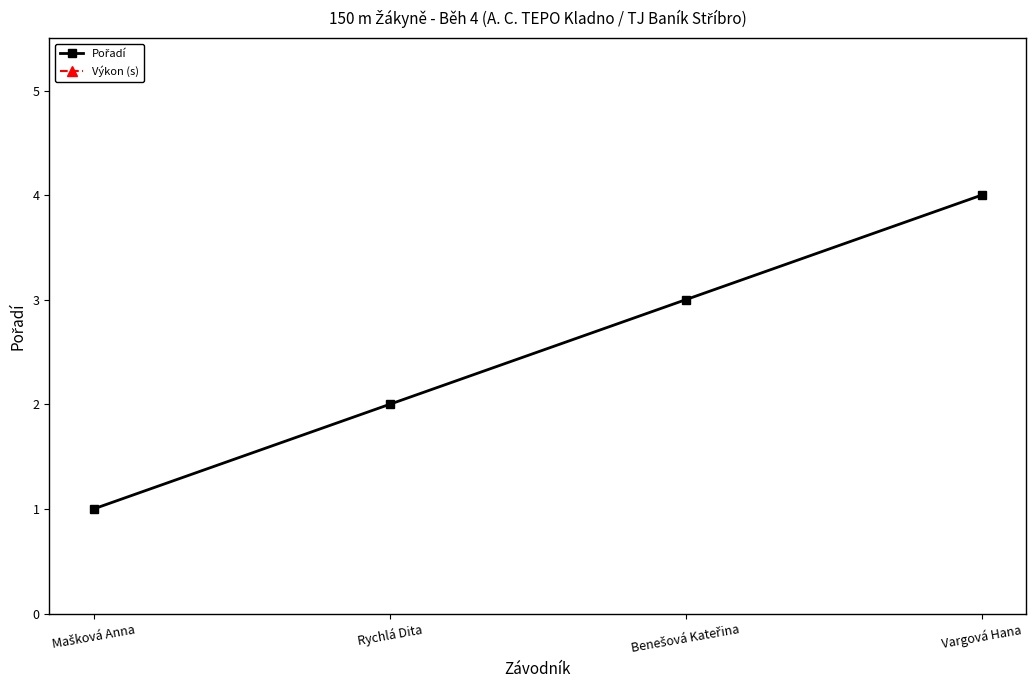

List the series in order of their peak value, highest first.

Výkon (s), Pořadí